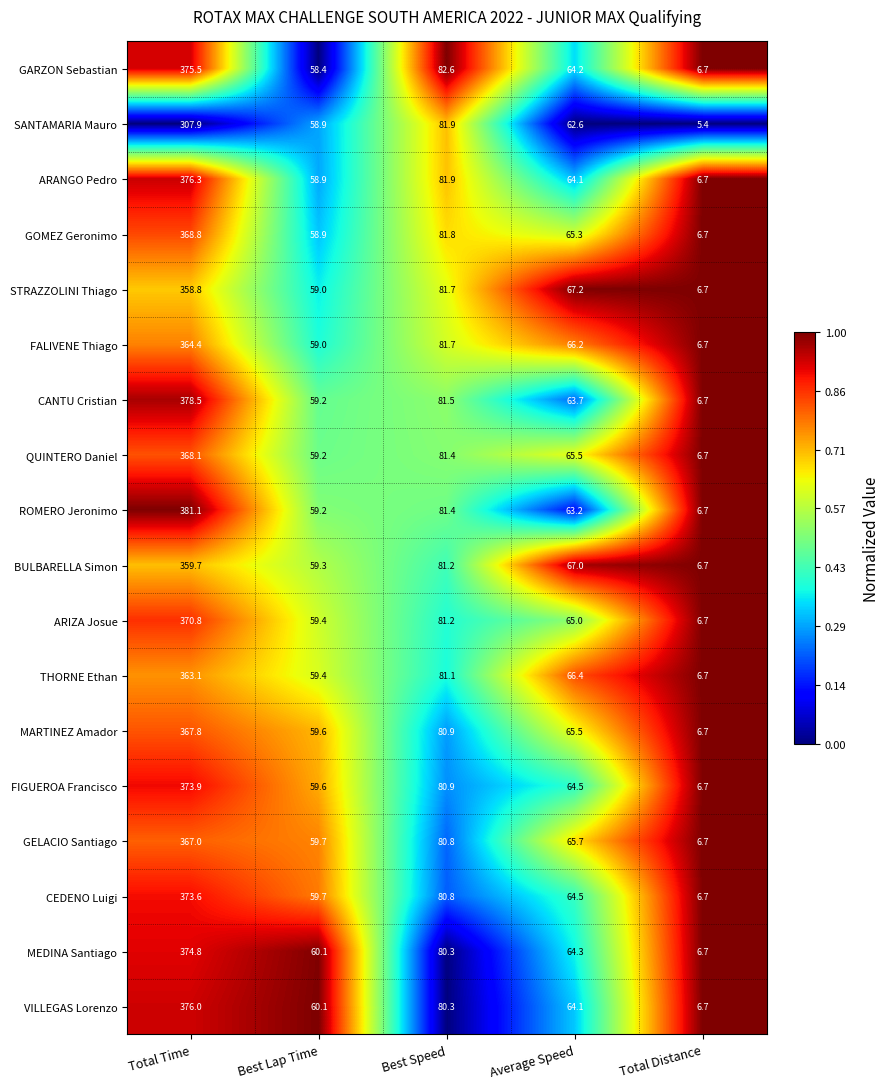

Is it true that MARTINEZ Amador equals 77.6 at Best Lap Time?

False